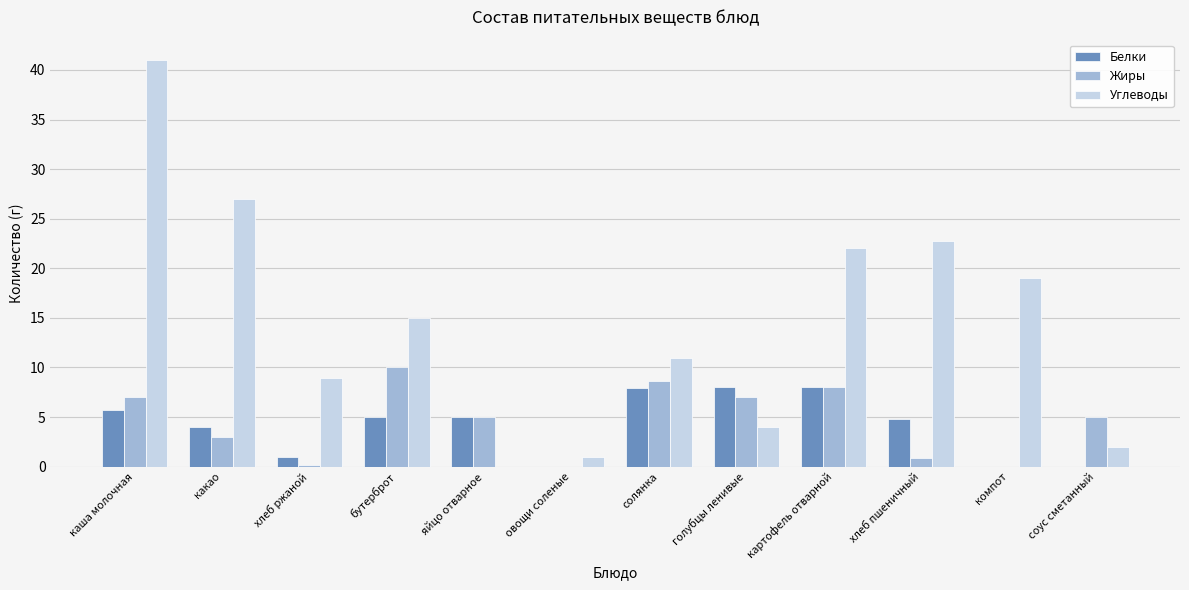

What is the approximate value of Белки at хлеб ржаной?

1.0